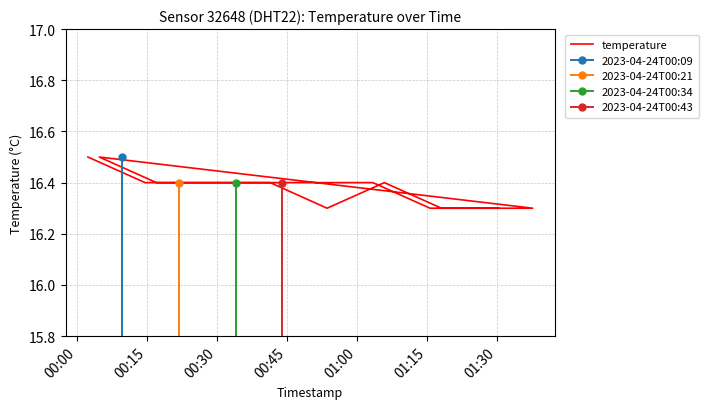

What position from the right is 2023-04-24T01:18:03?

2